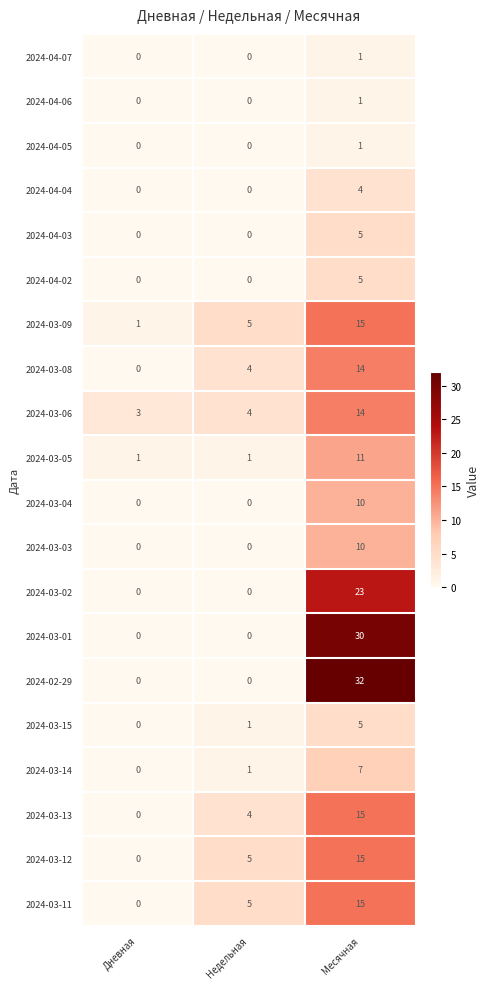

The 2024-04-02 series shows 2 at Дневная. True or false?

False